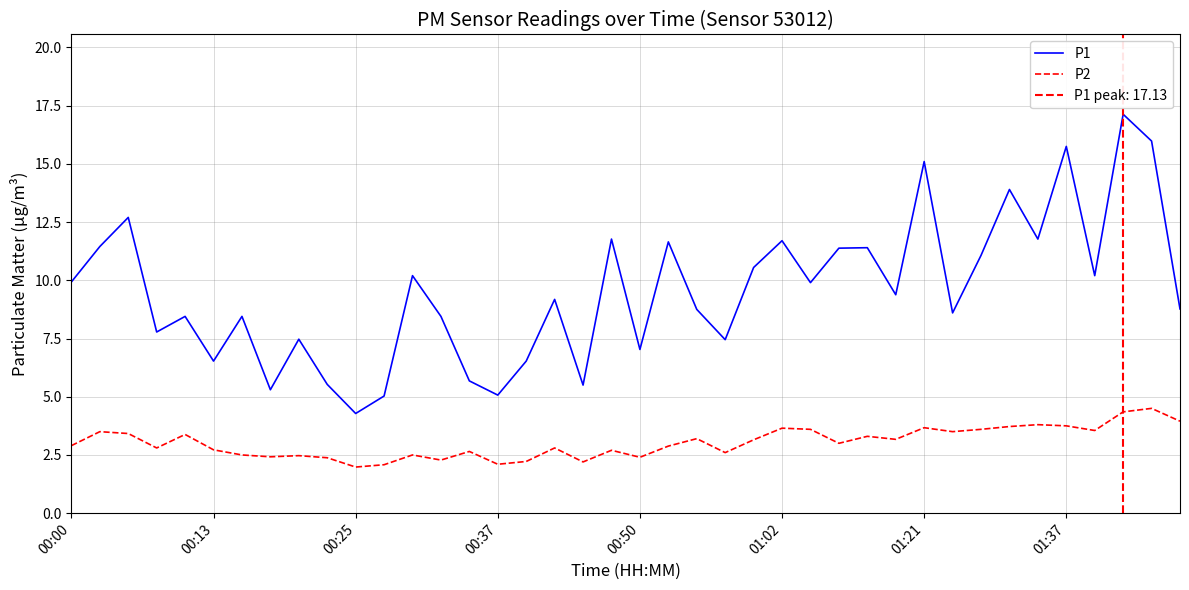

At 00:50, list the series in order from smallest to largest.

P2, P1